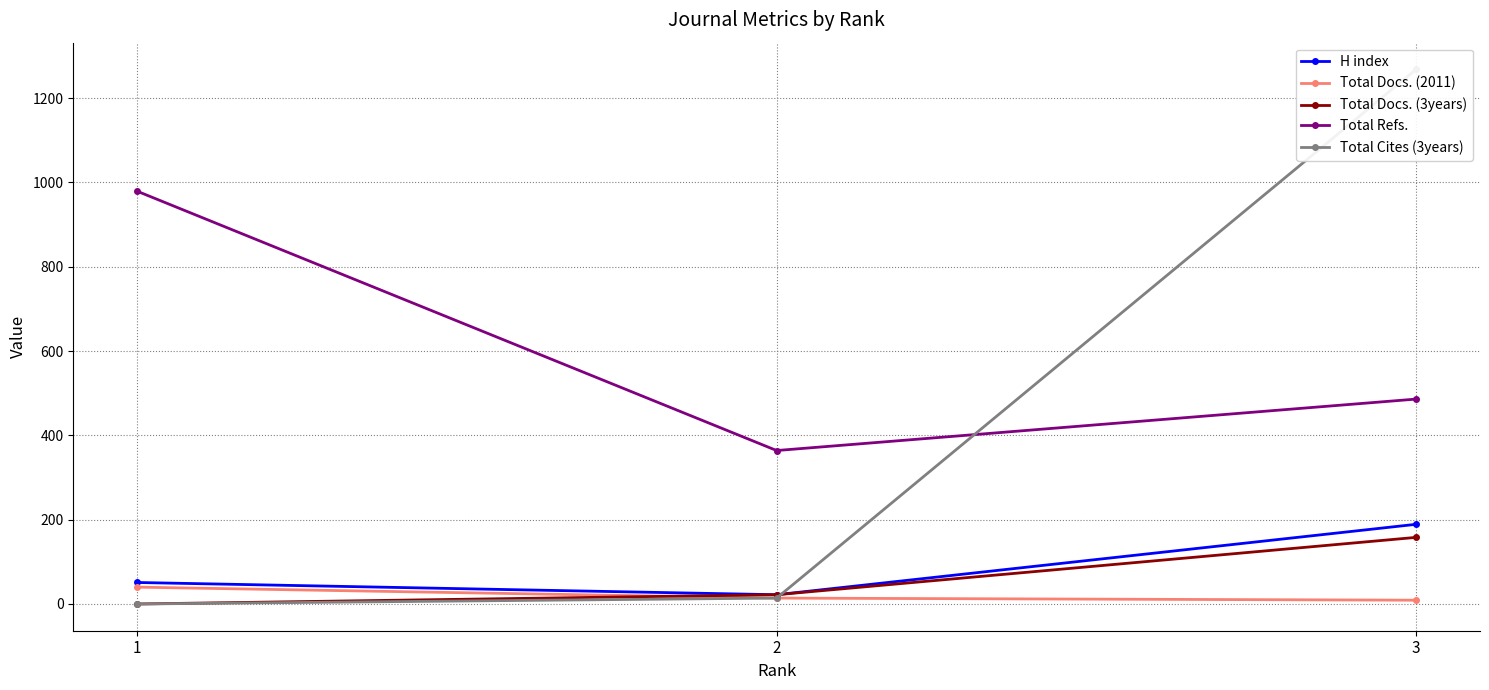

Is the value of Total Docs. (3years) at 2 greater than the value of H index at 3?

No